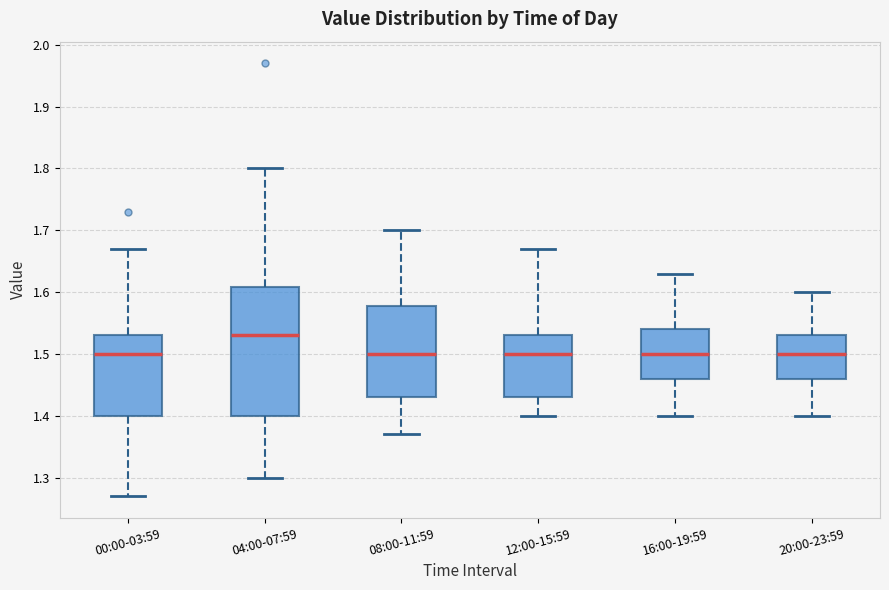

Where does the upper whisker of the box for 12:00-15:59 end on the y-axis? The values are not printed on the chart, so give them approximately, as read against the axis.

1.67